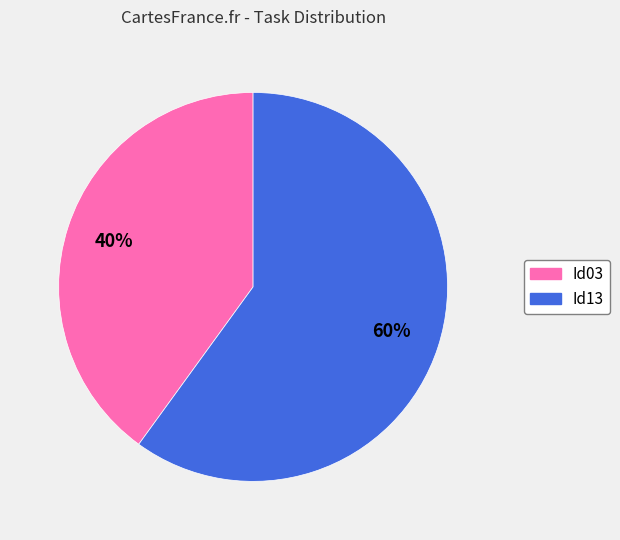

Is there any slice that represents more than half of the pie?

Yes